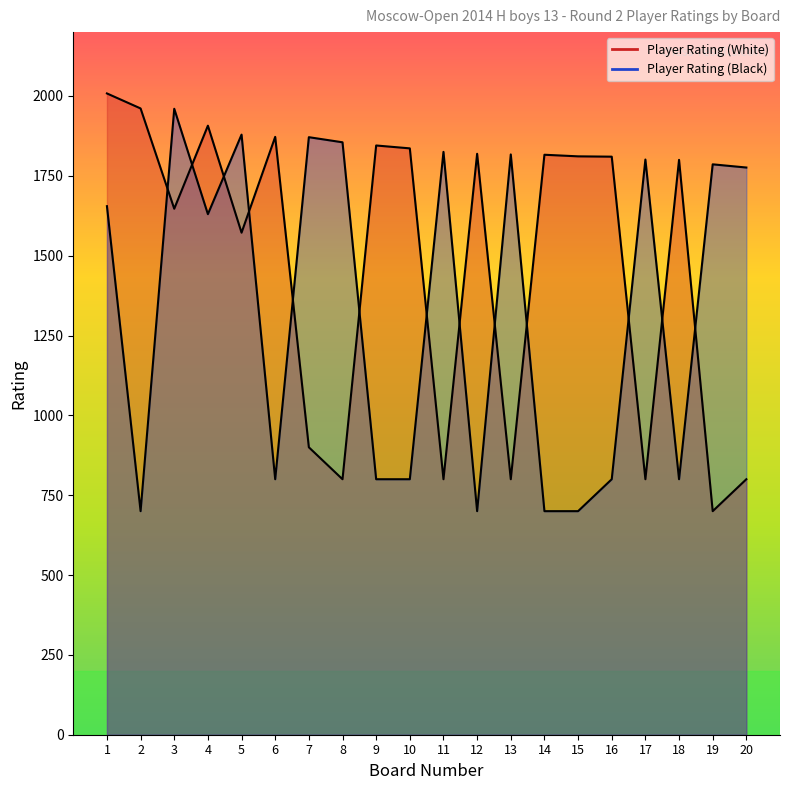

Which series has the largest range (max minus min)?

Player Rating (White)